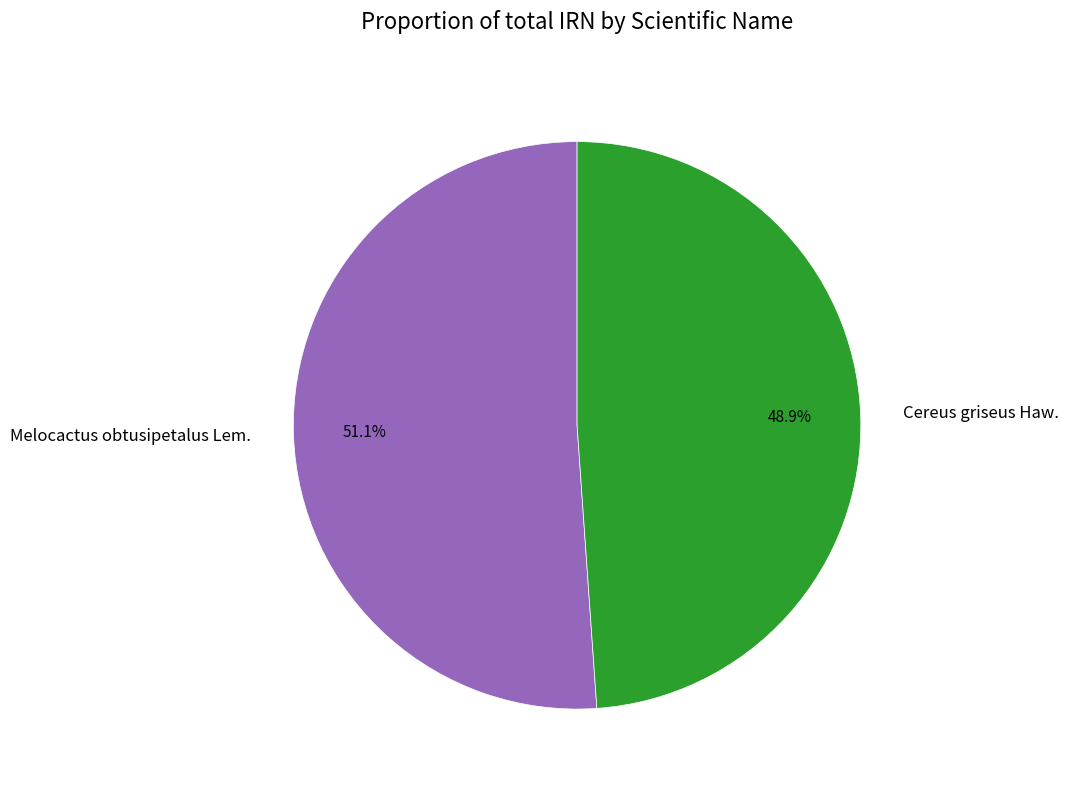

Does Cereus griseus Haw. account for over 50% of the chart?

No